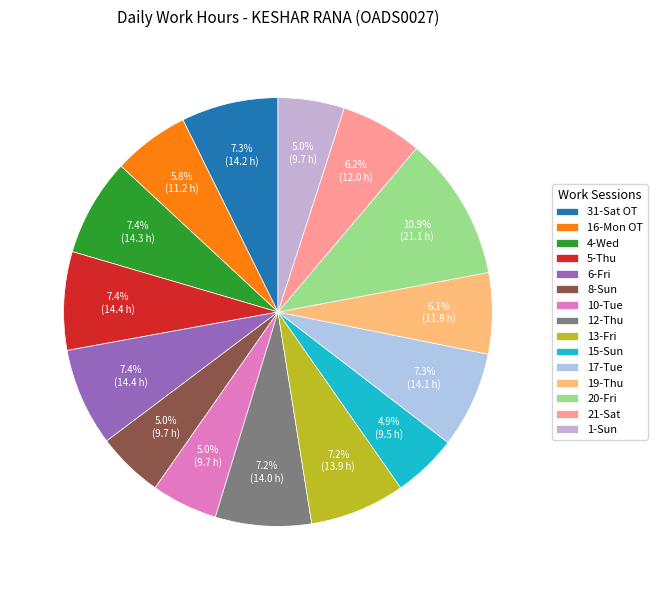

To the nearest percent, what is the average slice percentage?

7%